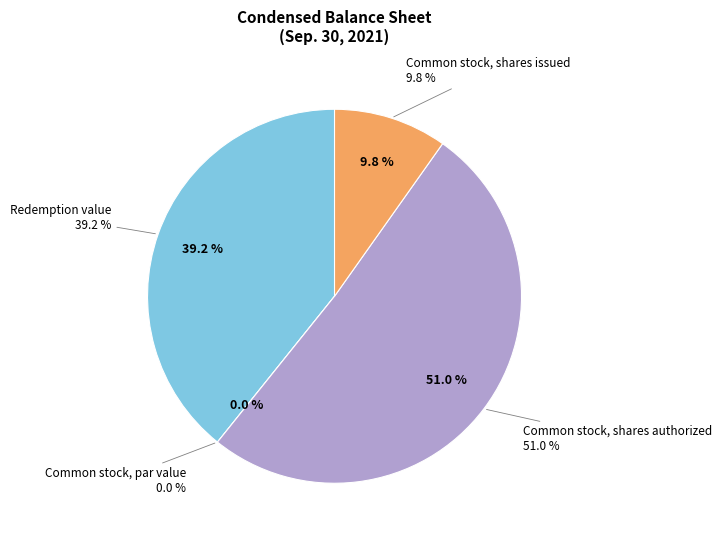

What percentage is NOT represented by Redemption value?

60.8%